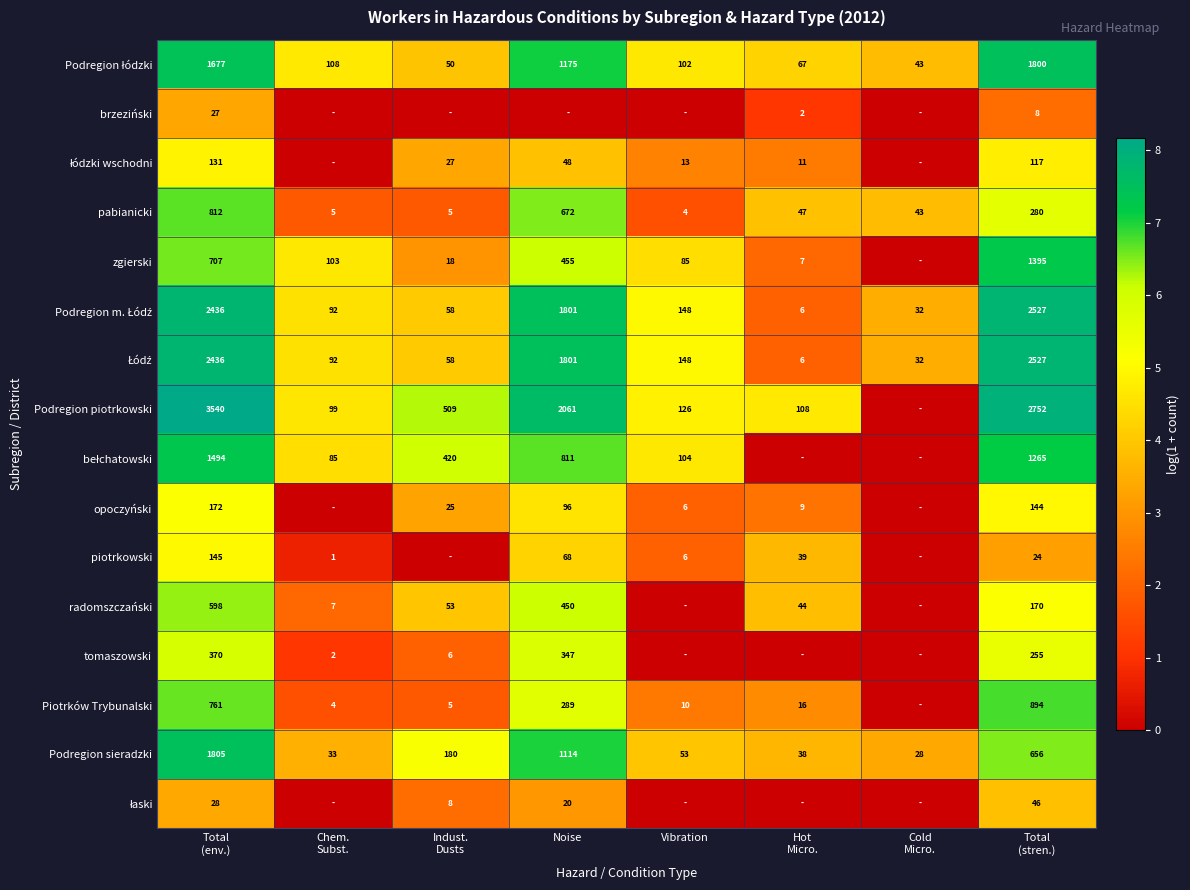

Between Noise and Total
(stren.), which is larger?

Total
(stren.)